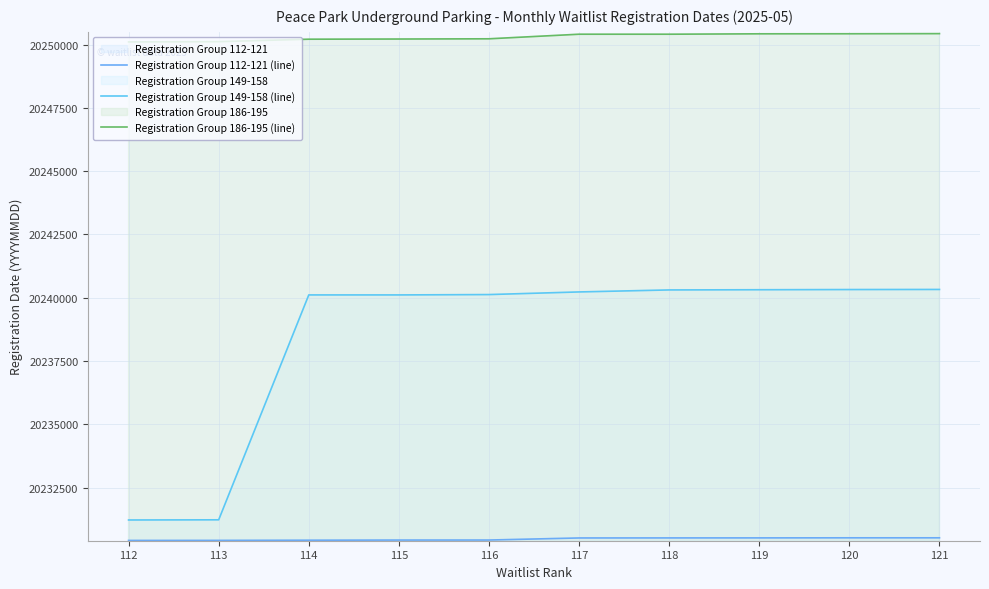

Which category has the highest value across all series?

121